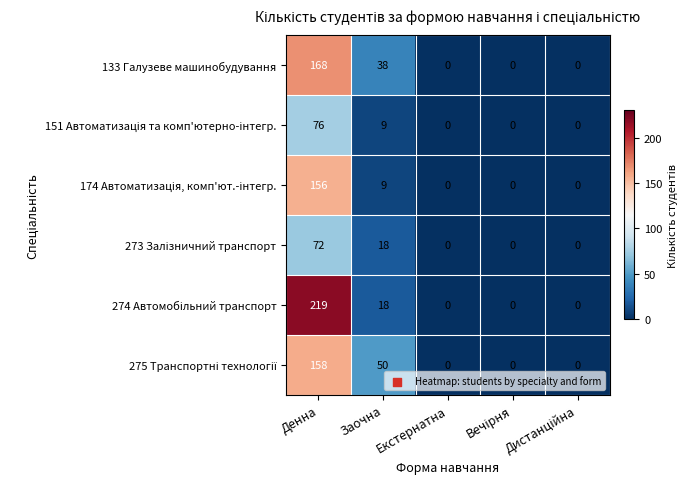

What is the maximum value shown in the chart?

219